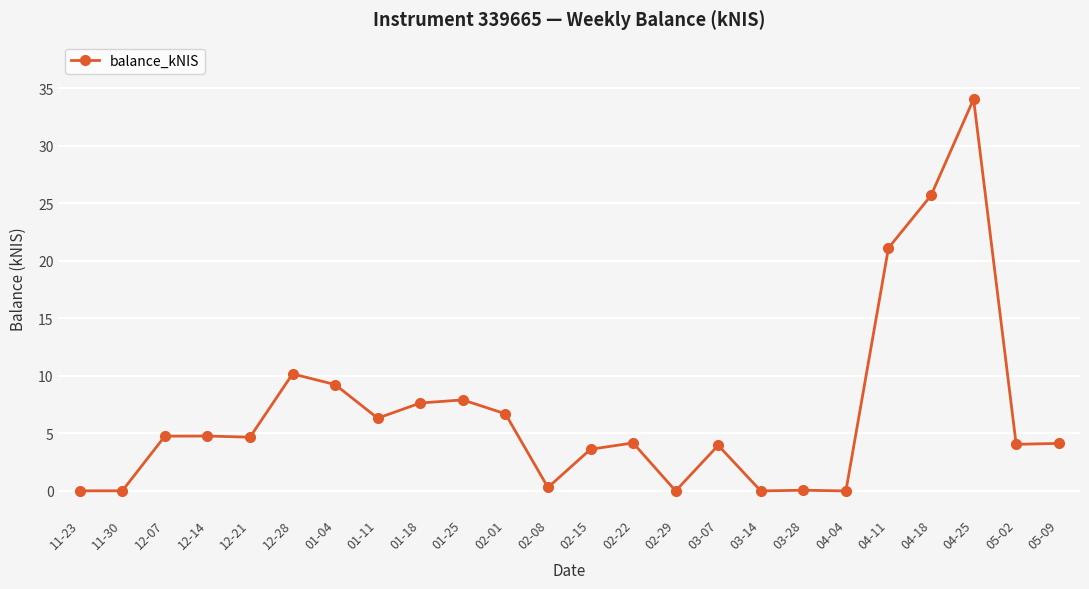

What is the average value?

6.8